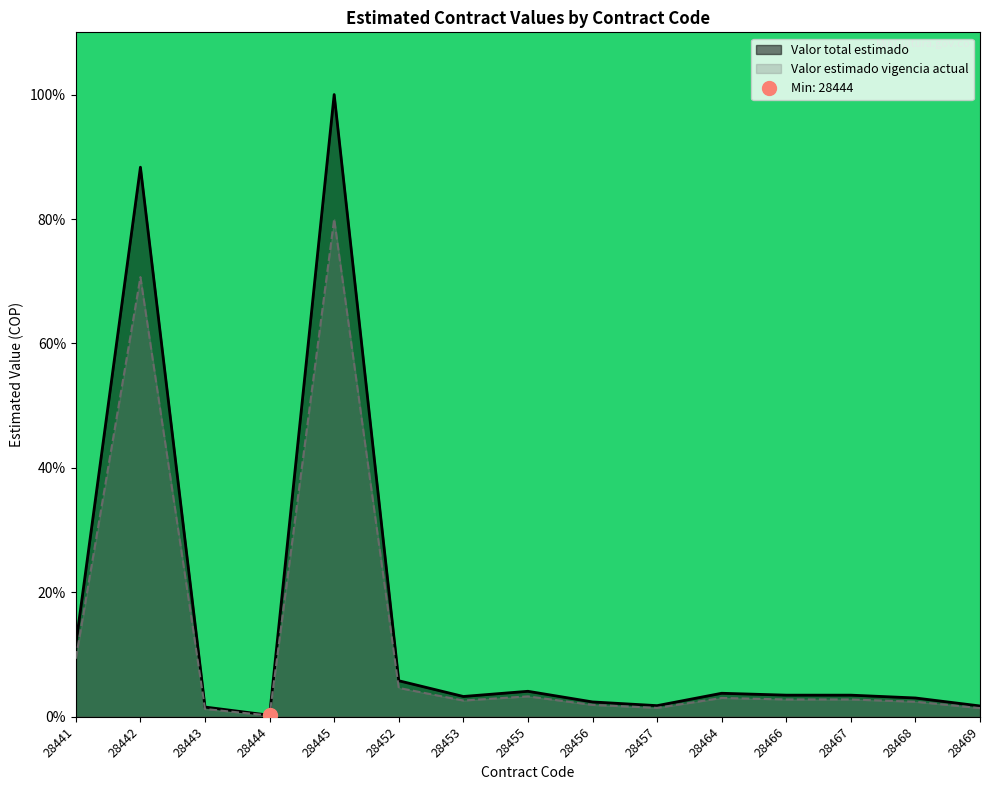

How many data points in Valor total estimado are less than 3?

5